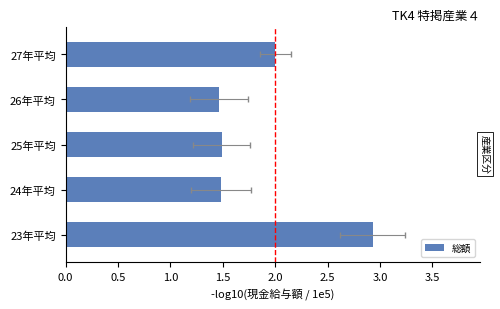

What is the average value?

1.9